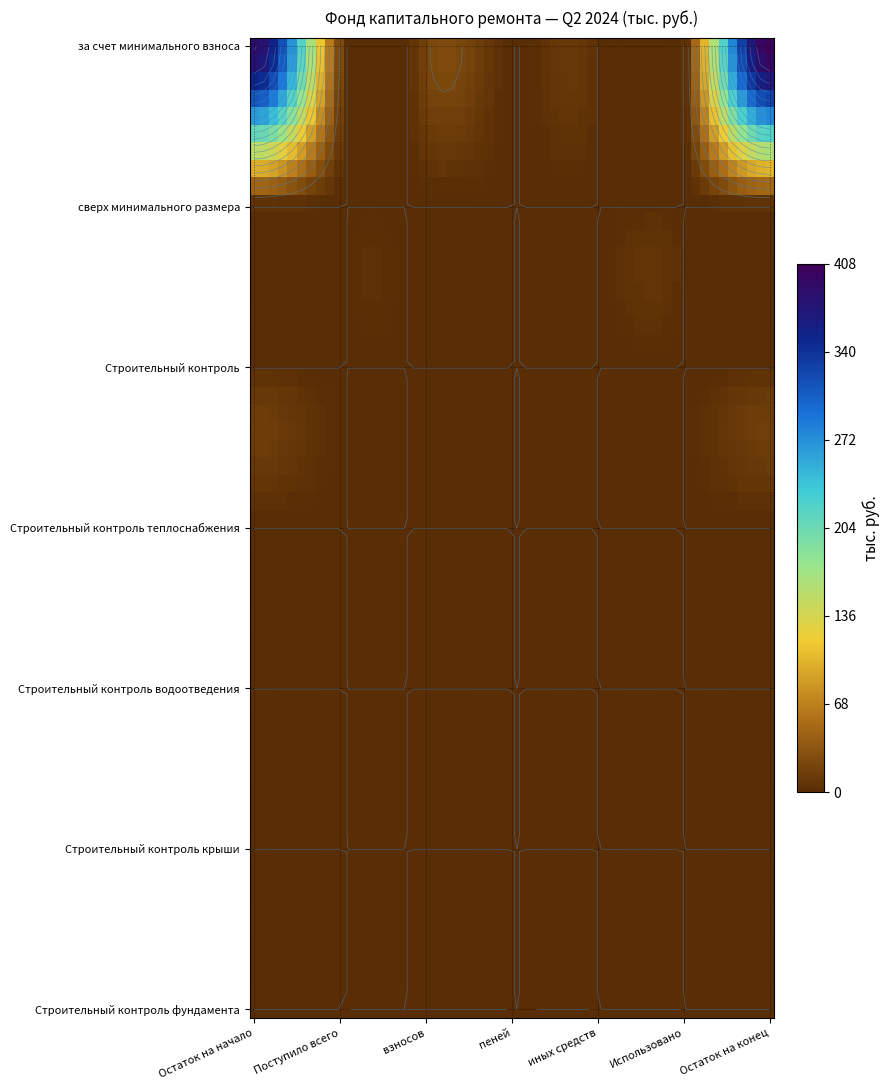

At which label does Строительный контроль водоотведения reach its minimum?

Остаток на начало